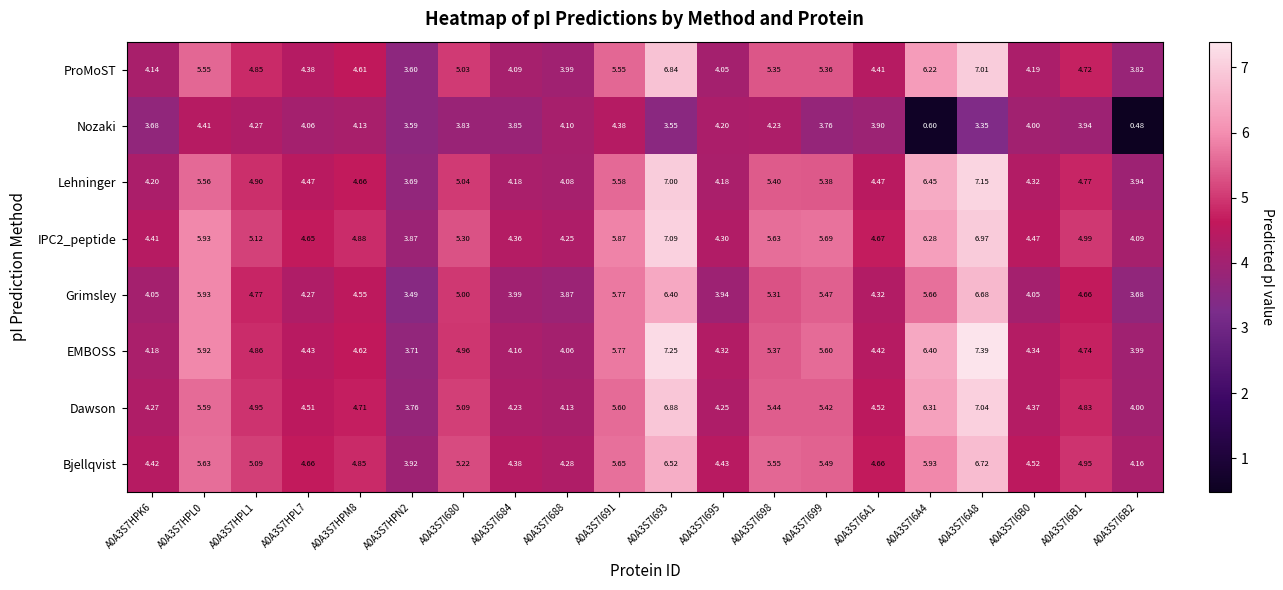

How many categories are shown in the chart?

20